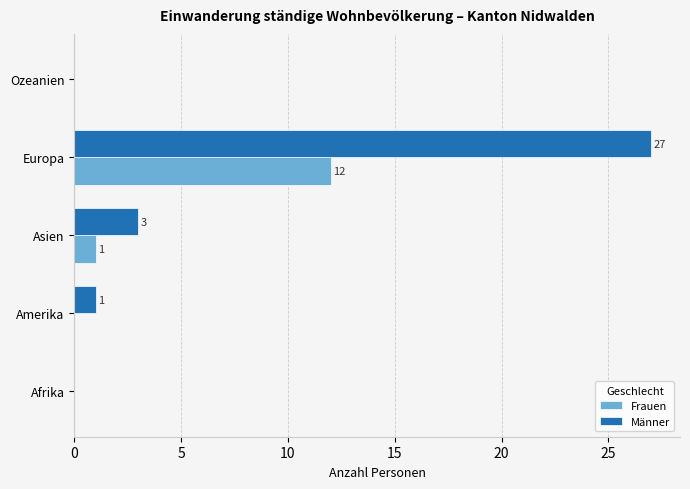

Which series has the largest range (max minus min)?

Männer